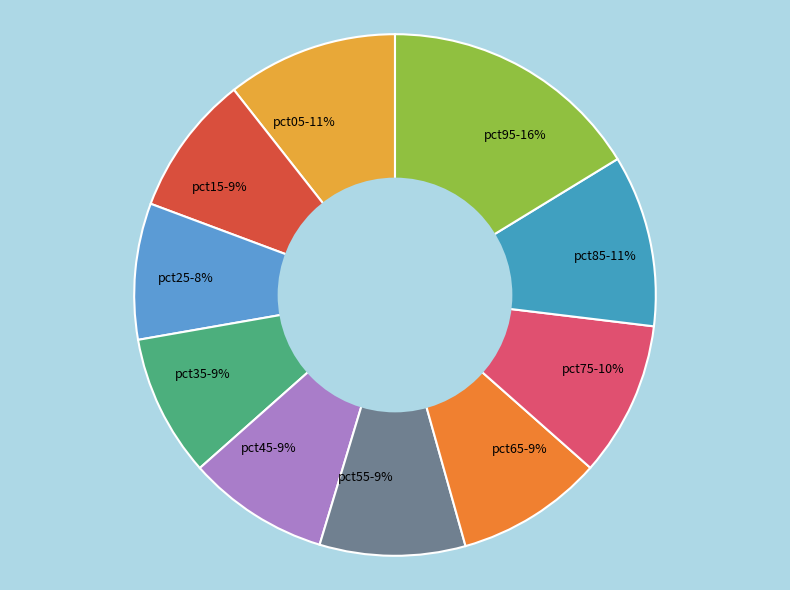

To the nearest percent, what is the difference between the largest and smallest slice percentages?

8%